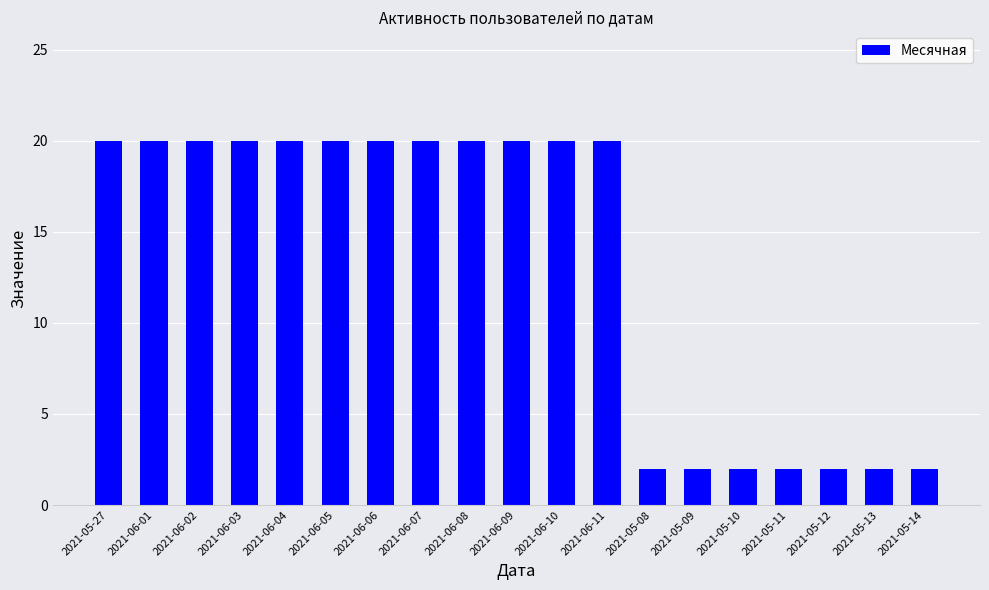

The value at 2021-06-07 is 5. True or false?

False